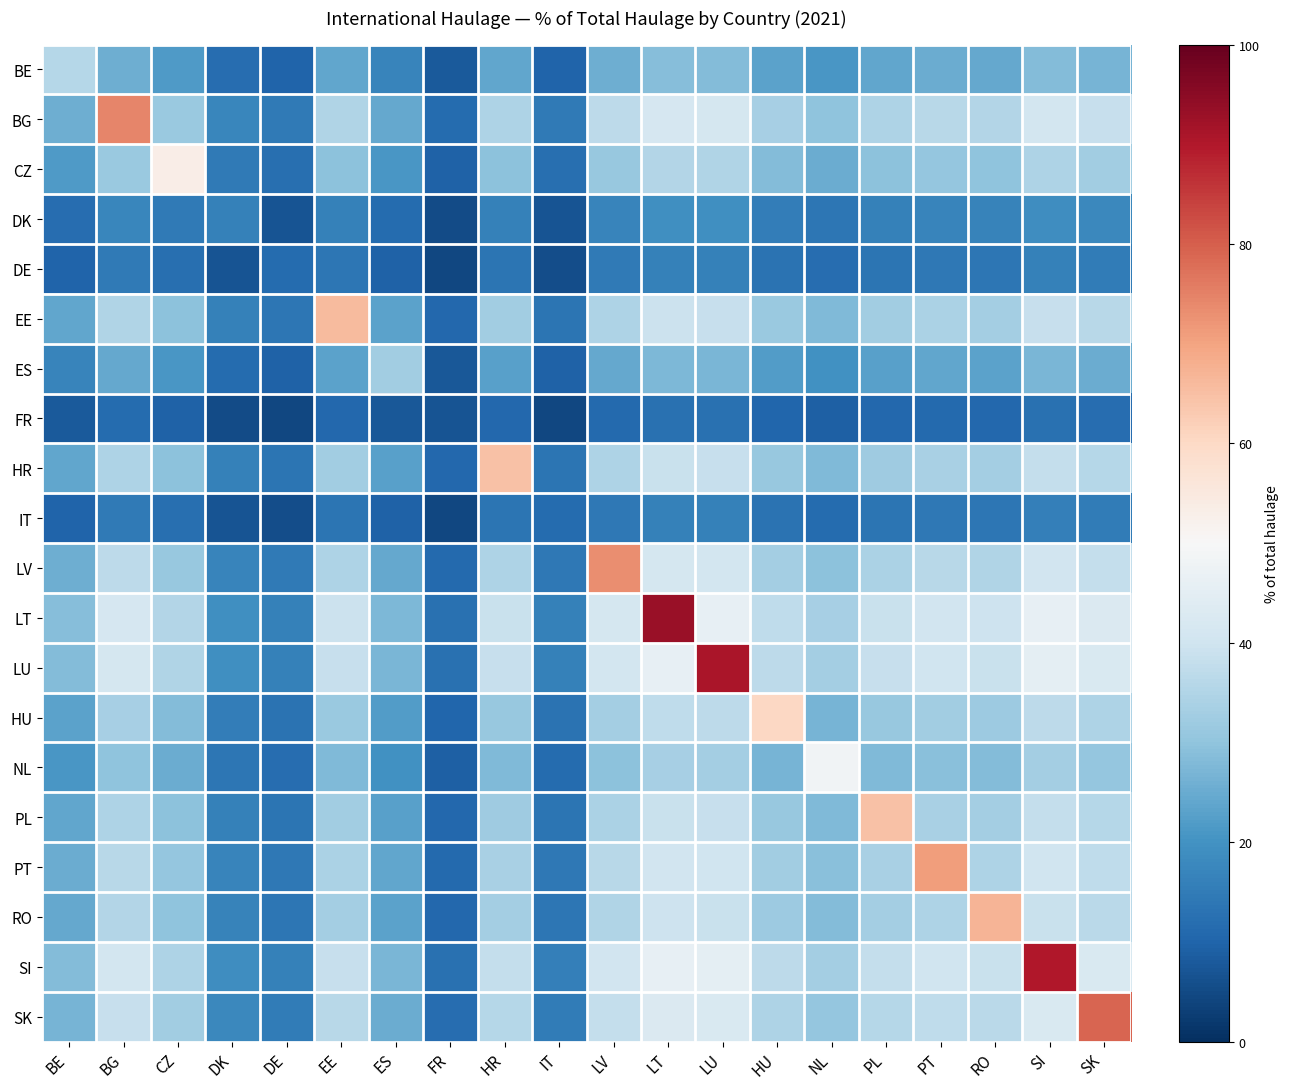

List the series in order of their peak value, lowest first.

FR, IT, DE, DK, ES, BE, NL, CZ, HU, PL, HR, EE, RO, PT, LV, BG, SK, SI, LU, LT